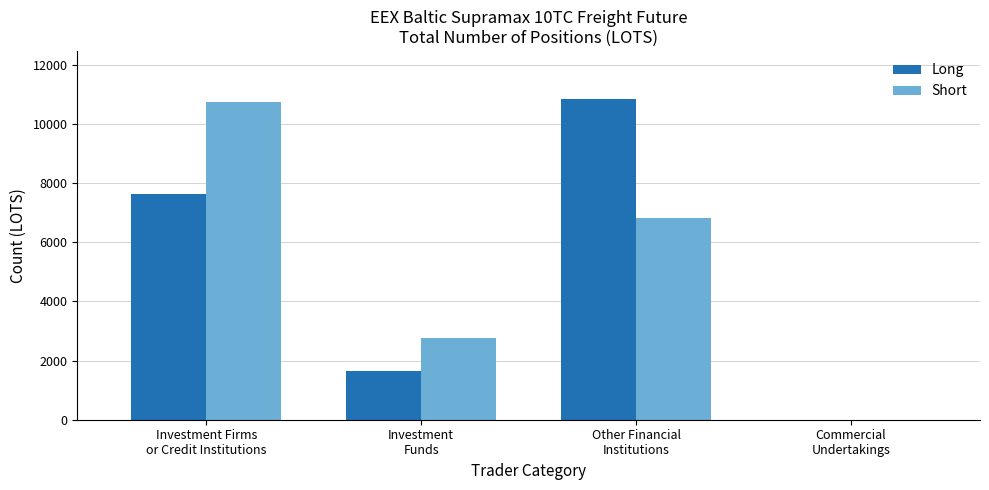

What is the difference between the Short values at Other Financial
Institutions and Commercial
Undertakings?

6834.0